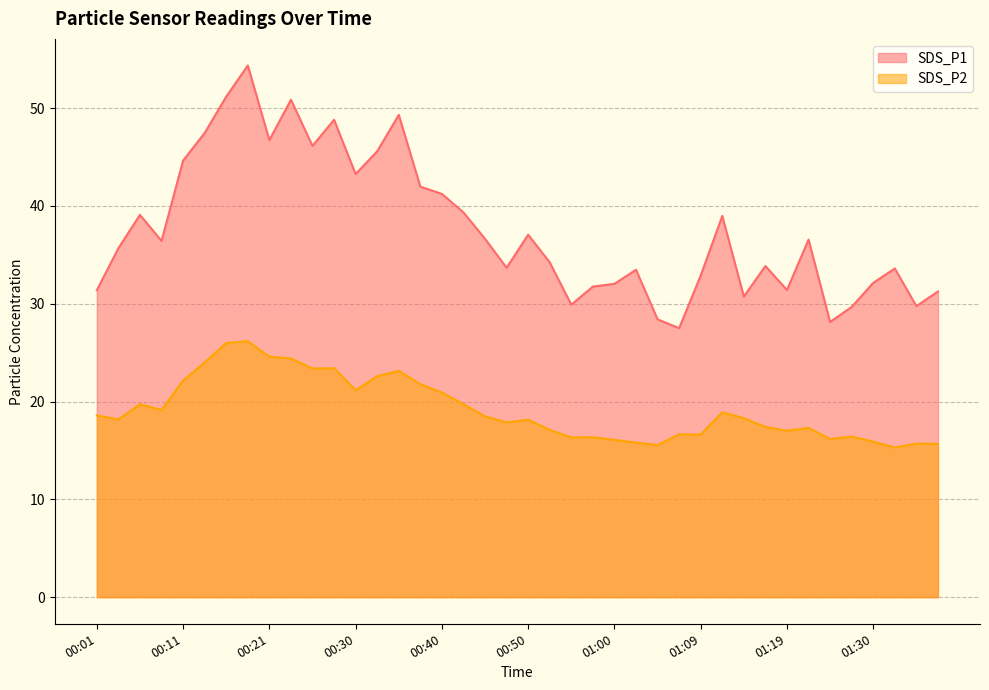

What is the difference between the maximum and second lowest values in the SDS_P1 series?

26.2